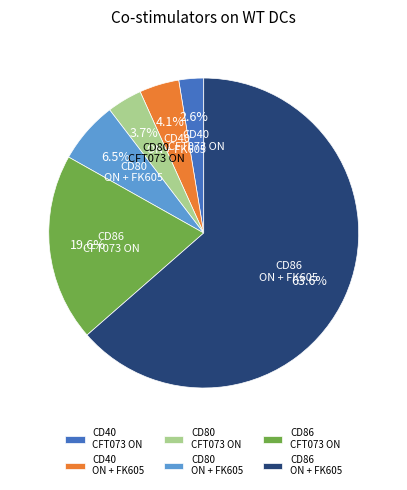

How much of the chart is everything except CD80 CFT073 ON?

96.3%